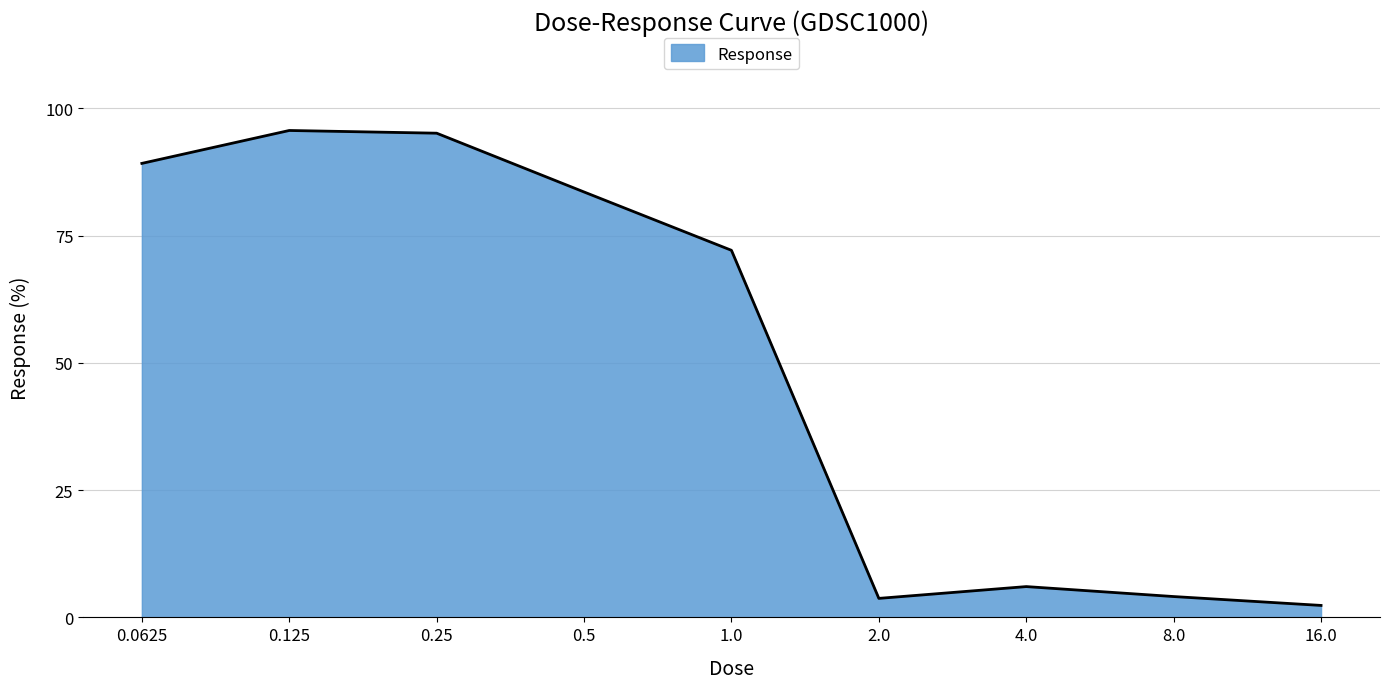

What position from the left is 0.5?

4